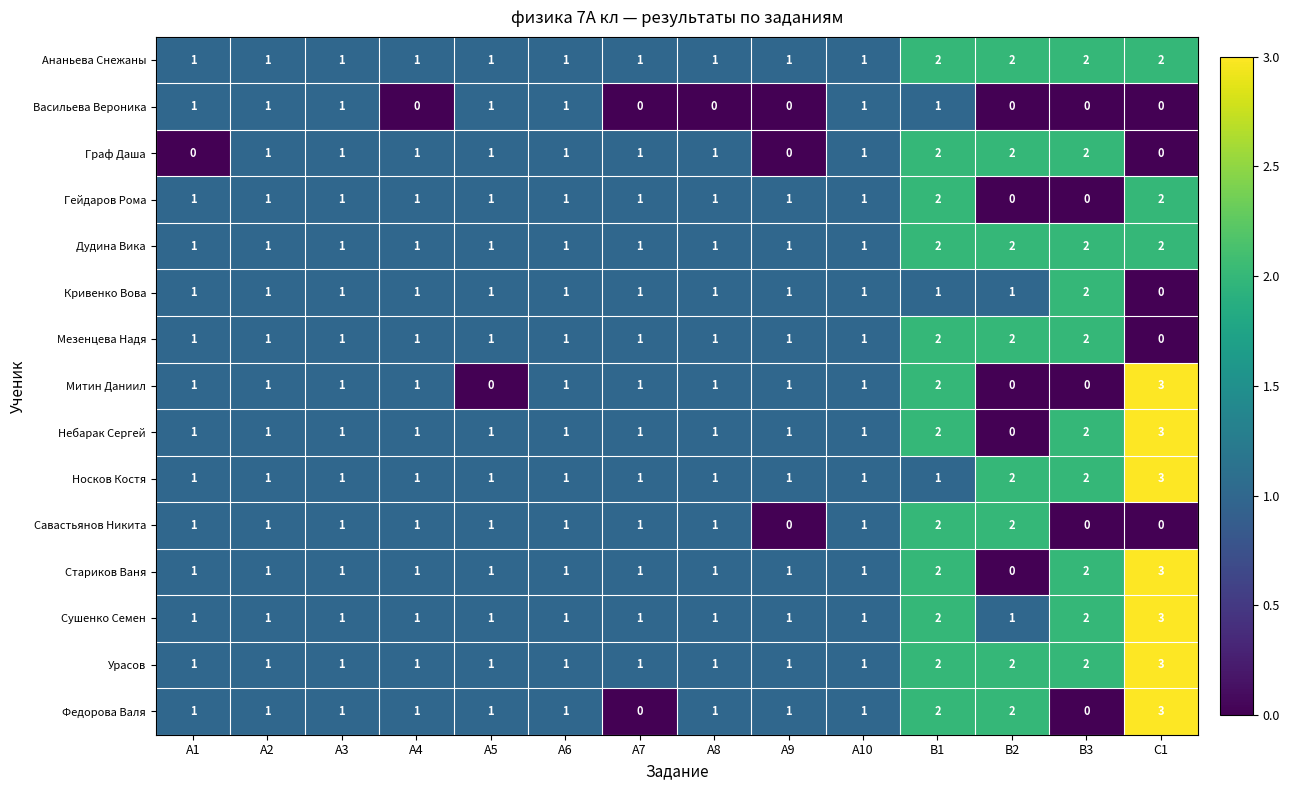

Which category has the highest value across all series?

С1